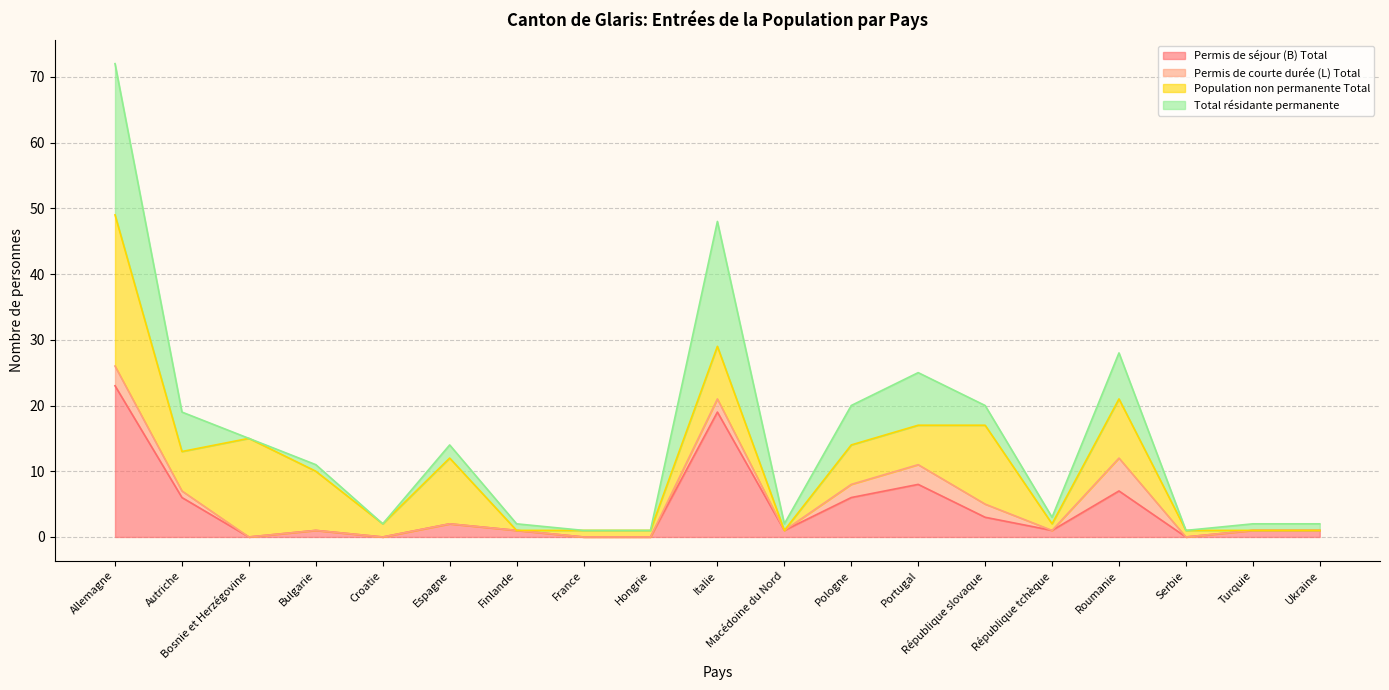

Does the chart have visible grid lines?

Yes